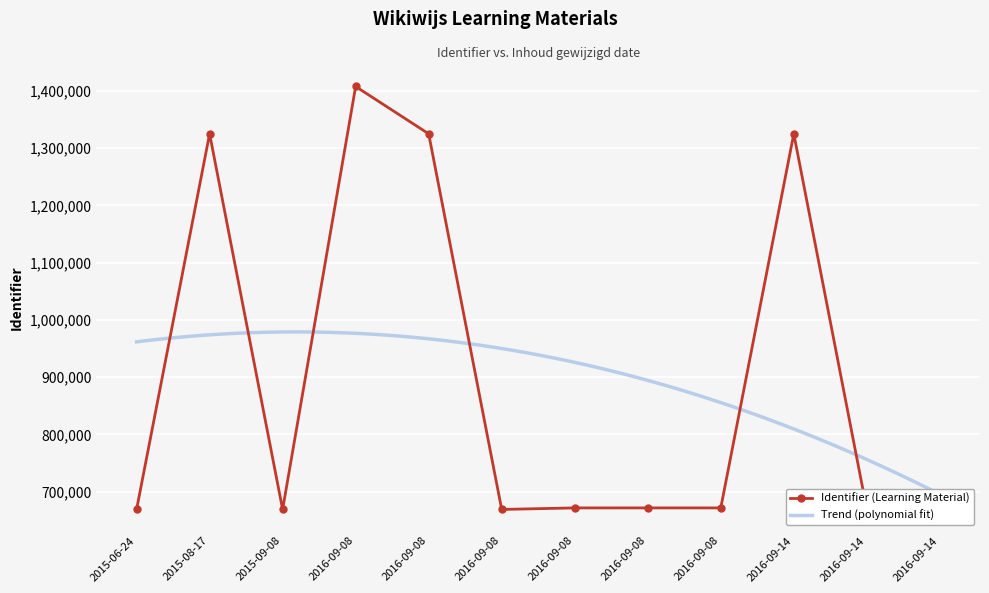

What is the sum of all values?

10744823